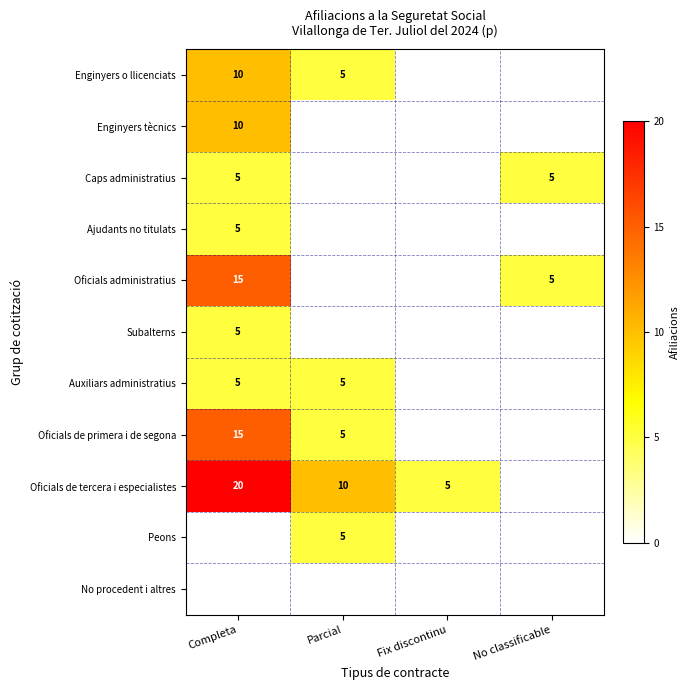

Is it true that Peons equals 2 at Parcial?

False